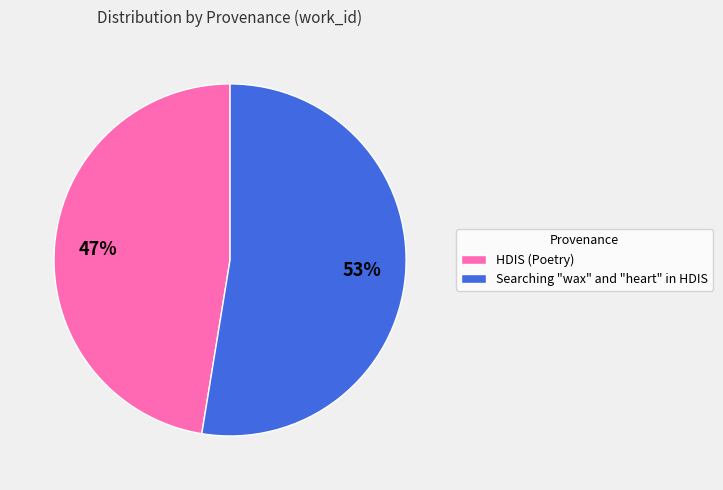

Which category has the smallest portion of the pie?

HDIS (Poetry)